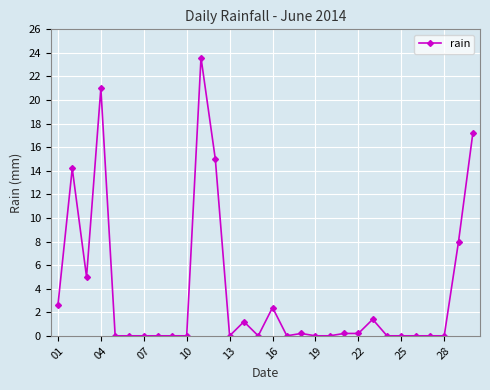

Reading right to left, what are all the values shown in this chart?

17.2	8.0	0.0	0.0	0.0	0.0	0.0	1.4	0.2	0.2	0.0	0.0	0.2	0.0	2.4	0.0	1.2	0.0	15.0	23.6	0.0	0.0	0.0	0.0	0.0	0.0	21.0	5.0	14.2	2.6